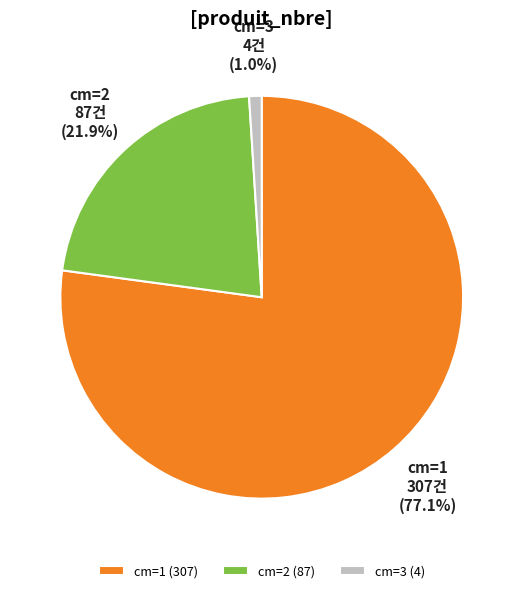

Between cm=2 (87) and cm=1 (307), which is larger?

cm=1 (307)